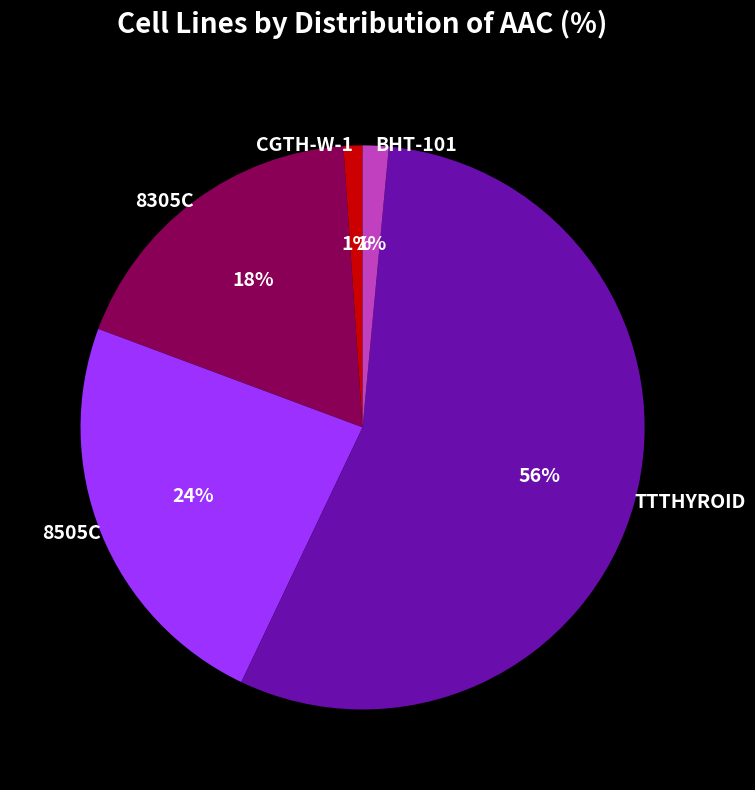

What is the largest slice in the pie chart?

TTTHYROID